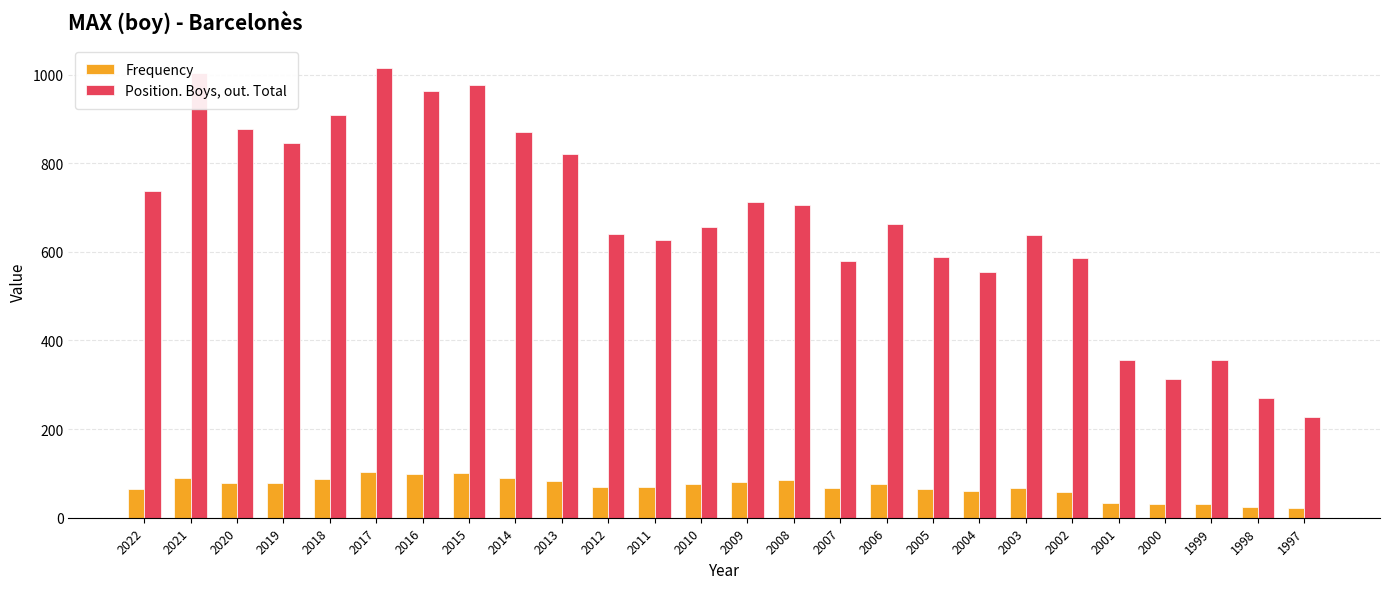

How many values in the Frequency series are below 75?

13